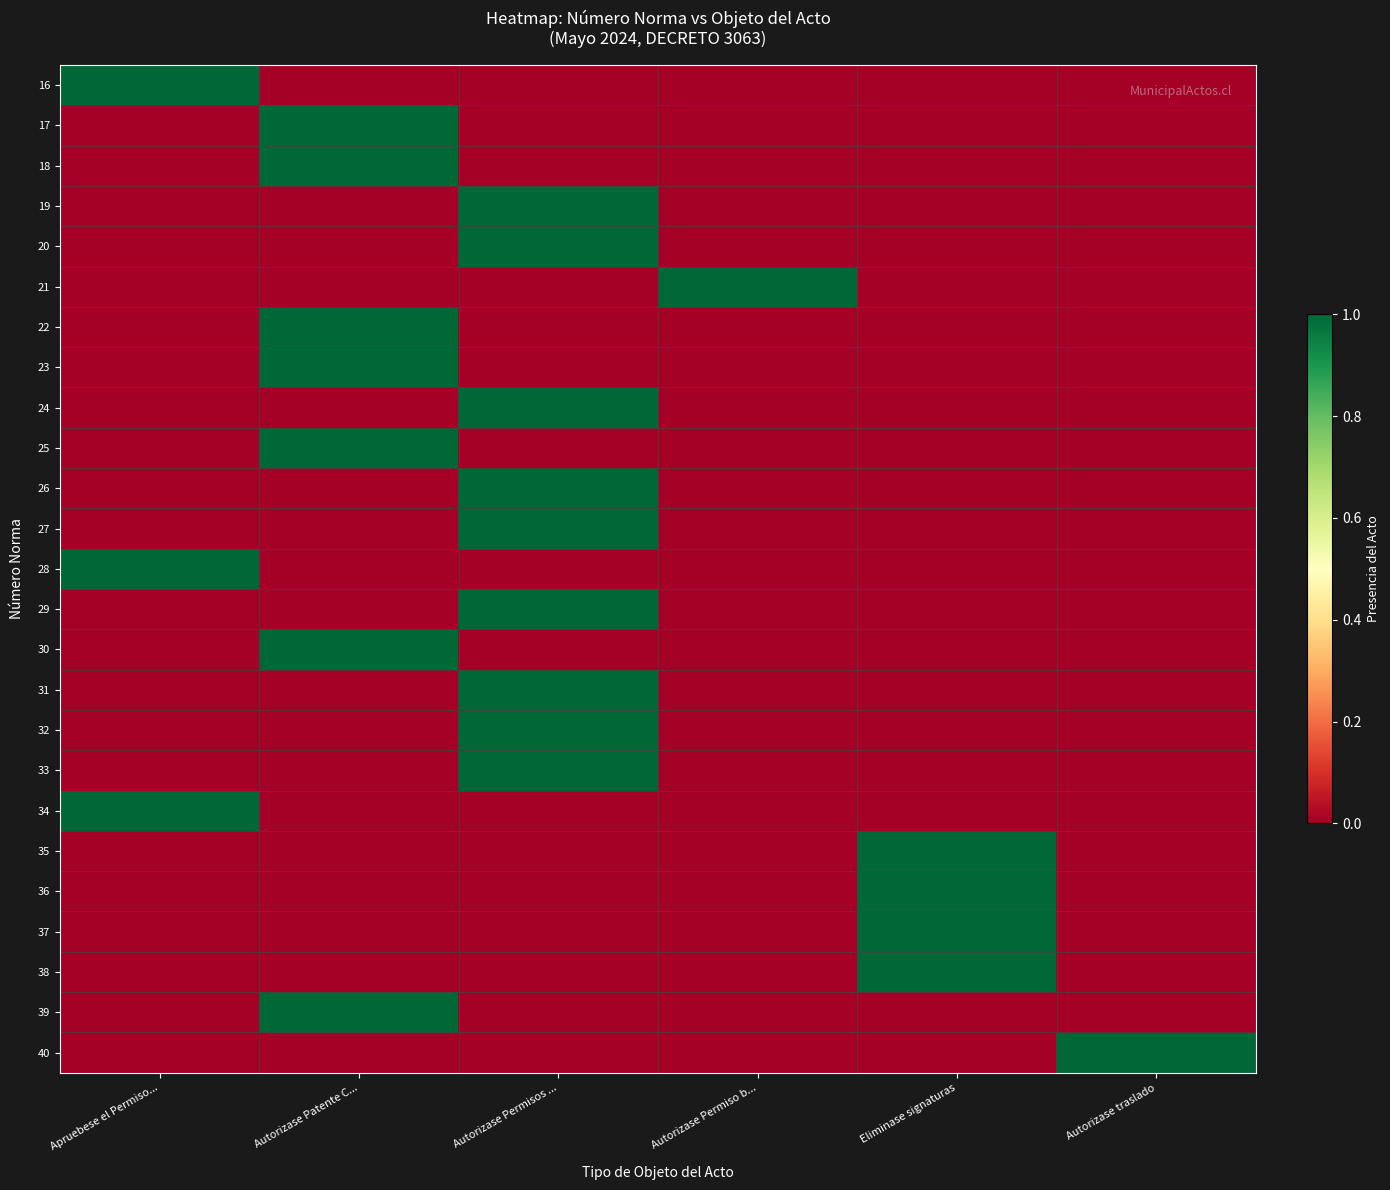

Which has a higher value, Autorizase Permisos ... or Eliminase signaturas?

Autorizase Permisos ...